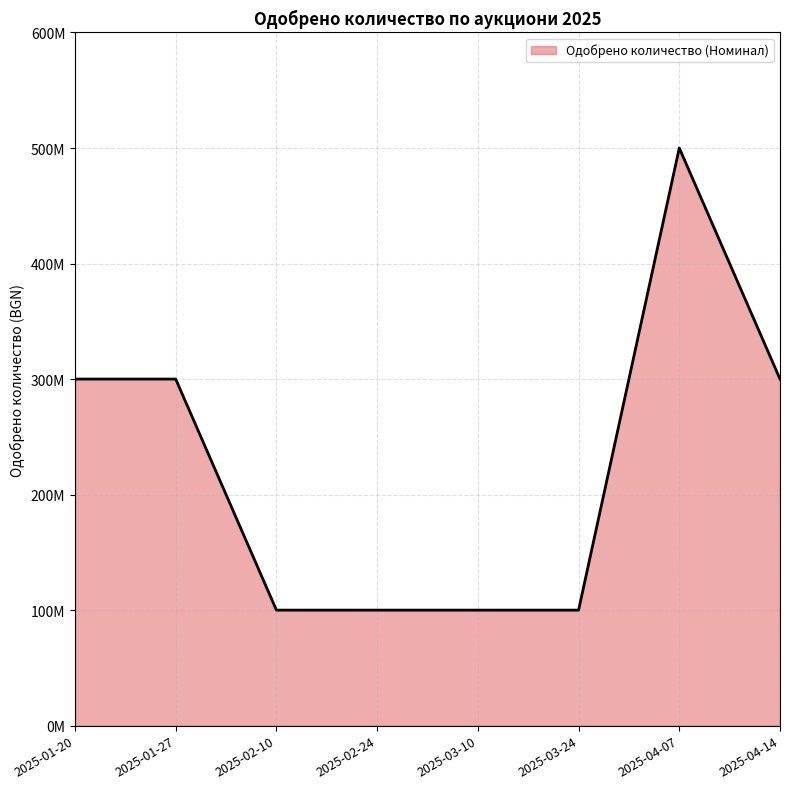

Reading right to left, what are all the values shown in this chart?

2025-04-14=300000000	2025-04-07=500000000	2025-03-24=100000000	2025-03-10=100000000	2025-02-24=100000000	2025-02-10=100000000	2025-01-27=300000000	2025-01-20=300000000